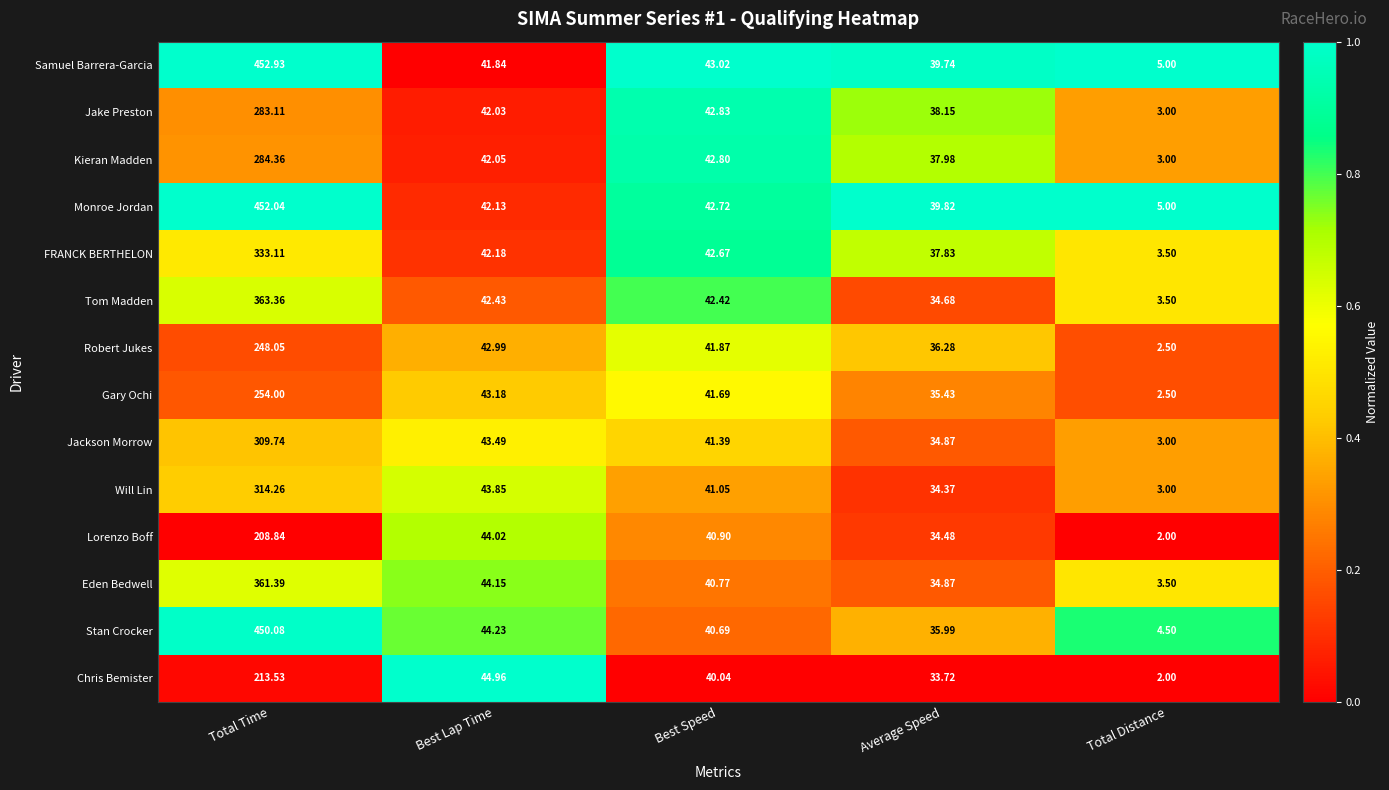

At which category is the sum across all series the highest?

Total Time